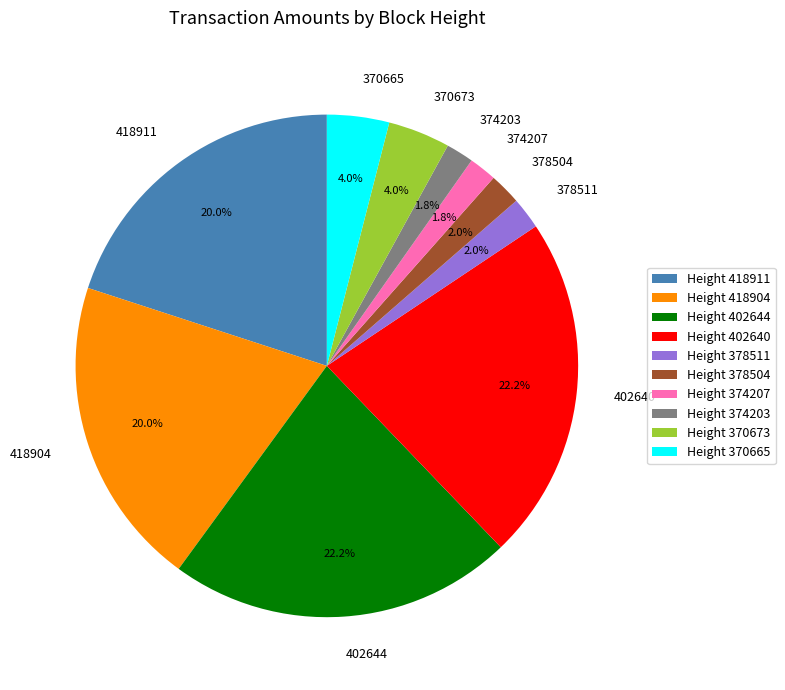

What portion of the pie excludes 402640?

77.8%